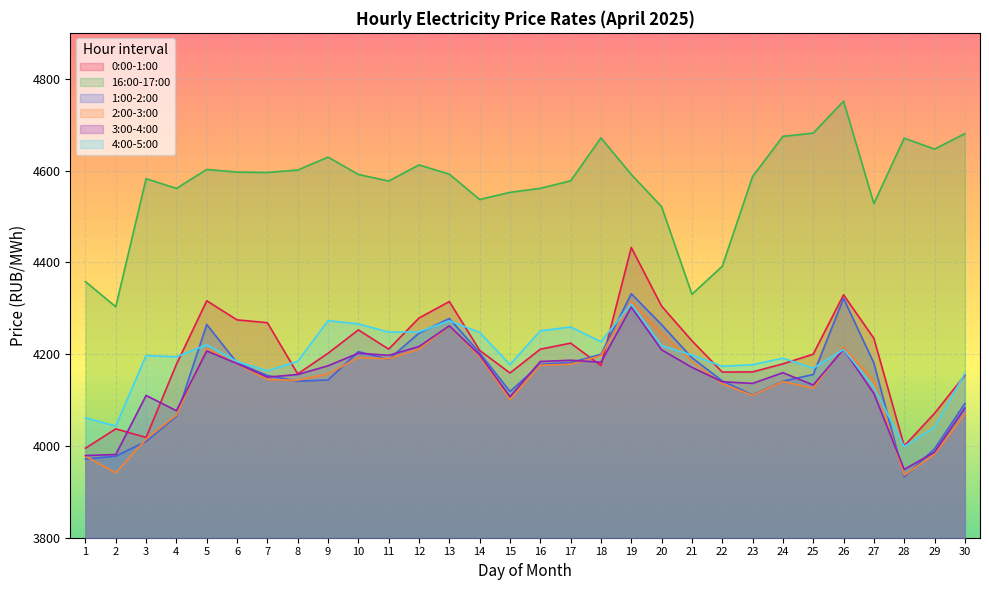

True or false: 16:00-17:00 has a value of 4561.0 at 4.

True